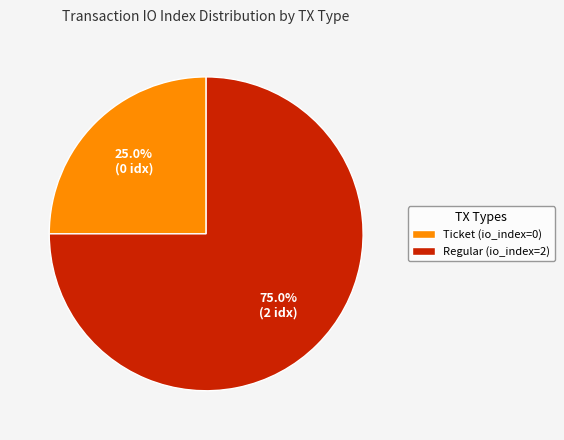

To the nearest percent, what percentage of the pie is Regular (io_index=2)?

75%